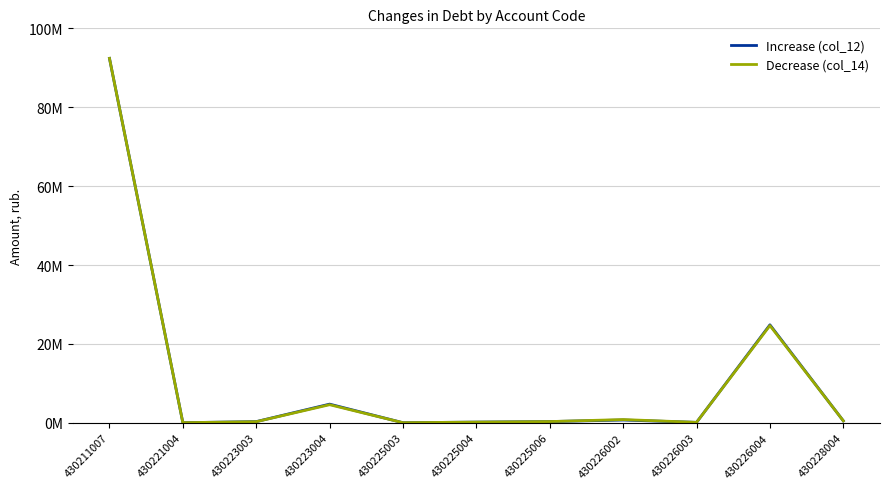

Does the chart display data point markers on the line(s)?

No